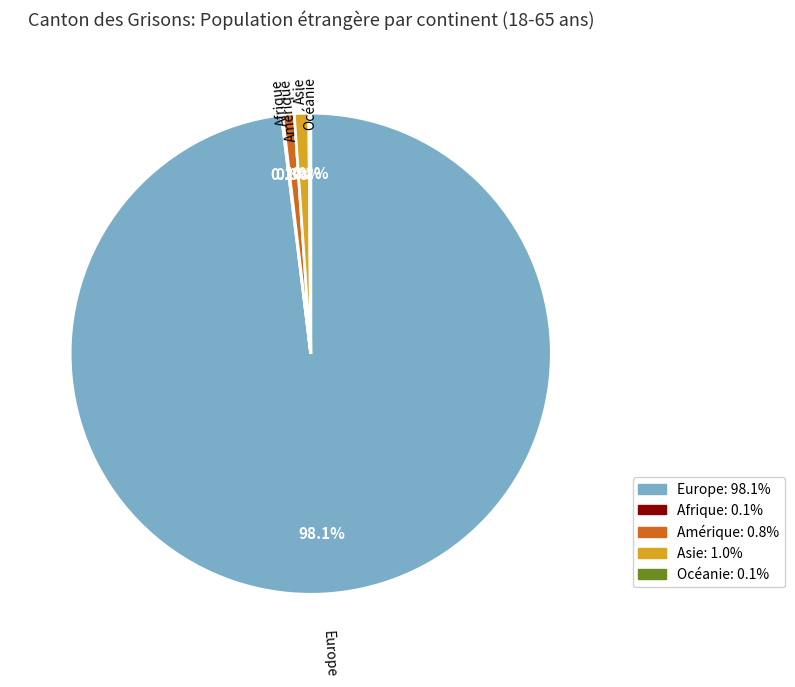

What is the ratio of the value at Amérique to the value at Asie?

0.8